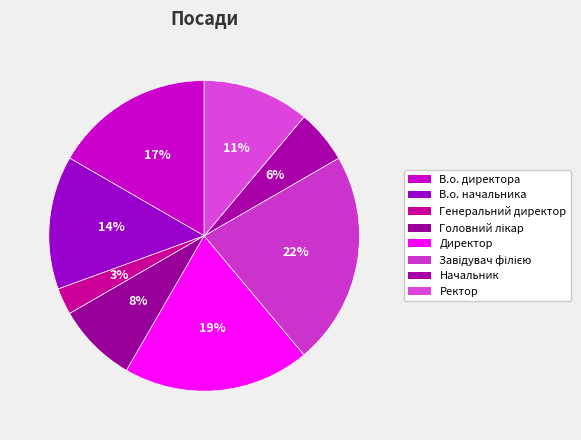

To the nearest percent, what is the combined percentage of Директор and Завідувач філією?

42%